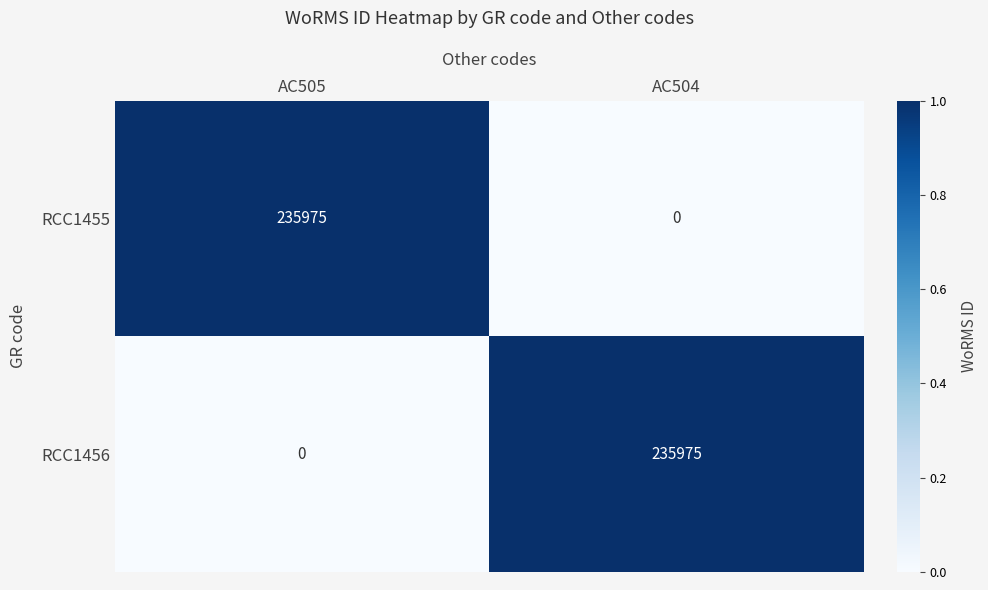

Rank the categories by RCC1455 value from lowest to highest.

AC504, AC505